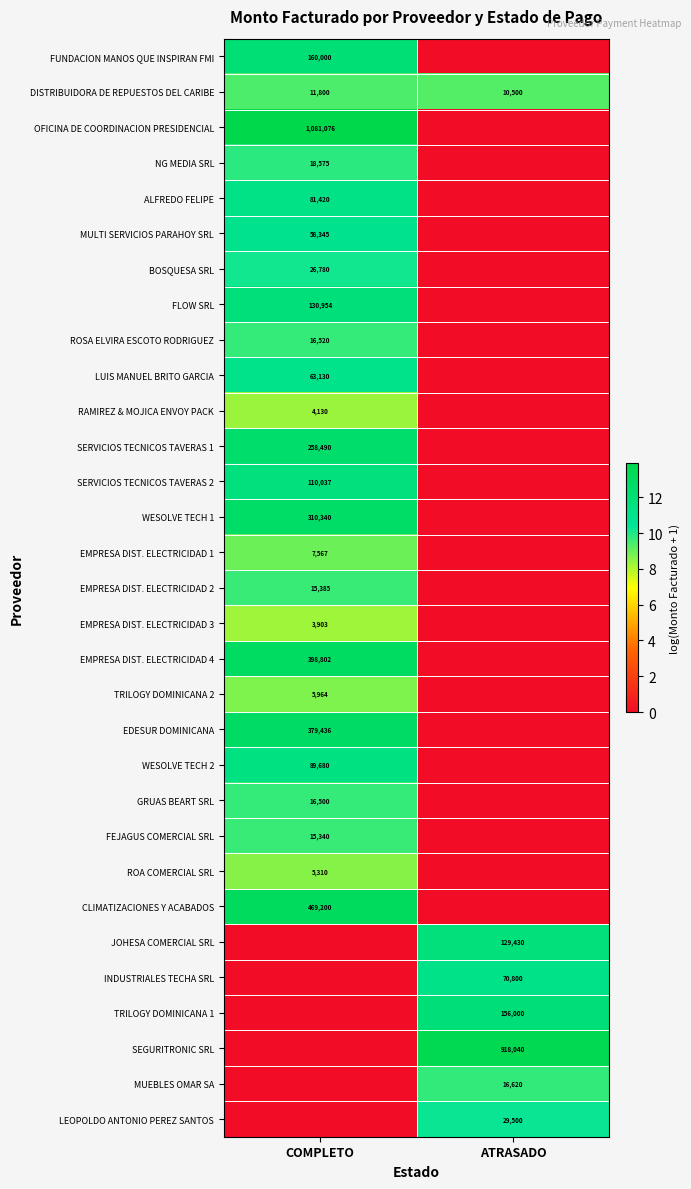

The value of NG MEDIA SRL at COMPLETO is 12111. True or false?

False